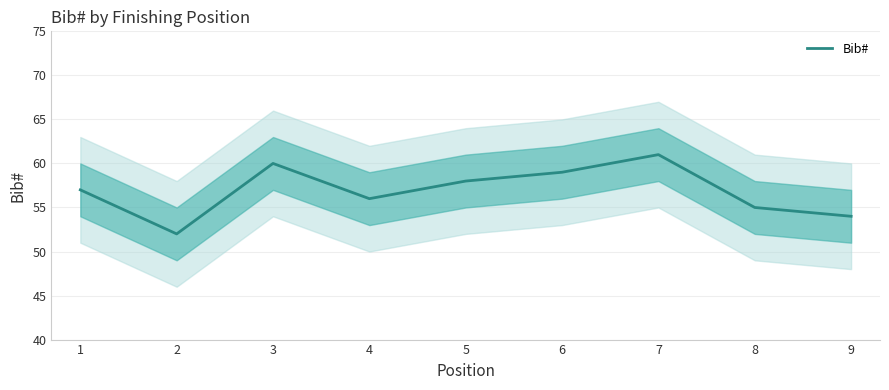

Which has a higher value, 7 or 2?

7